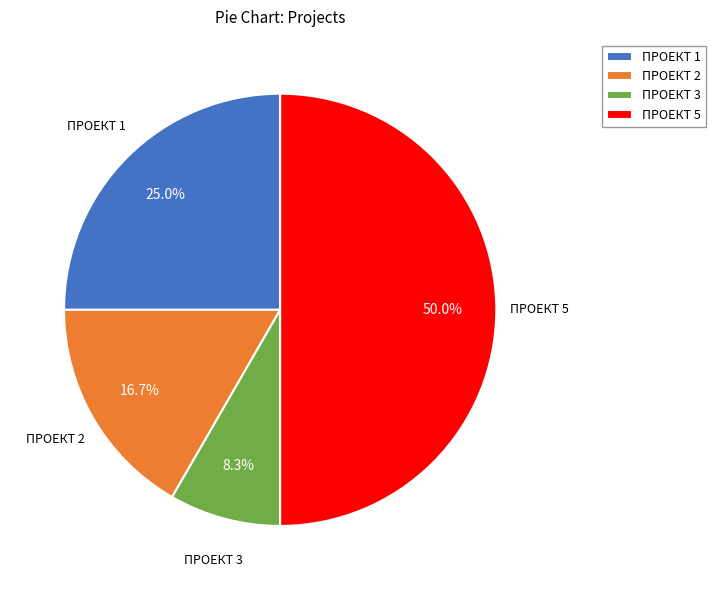

Between ПРОЕКТ 1 and ПРОЕКТ 3, which is larger?

ПРОЕКТ 1